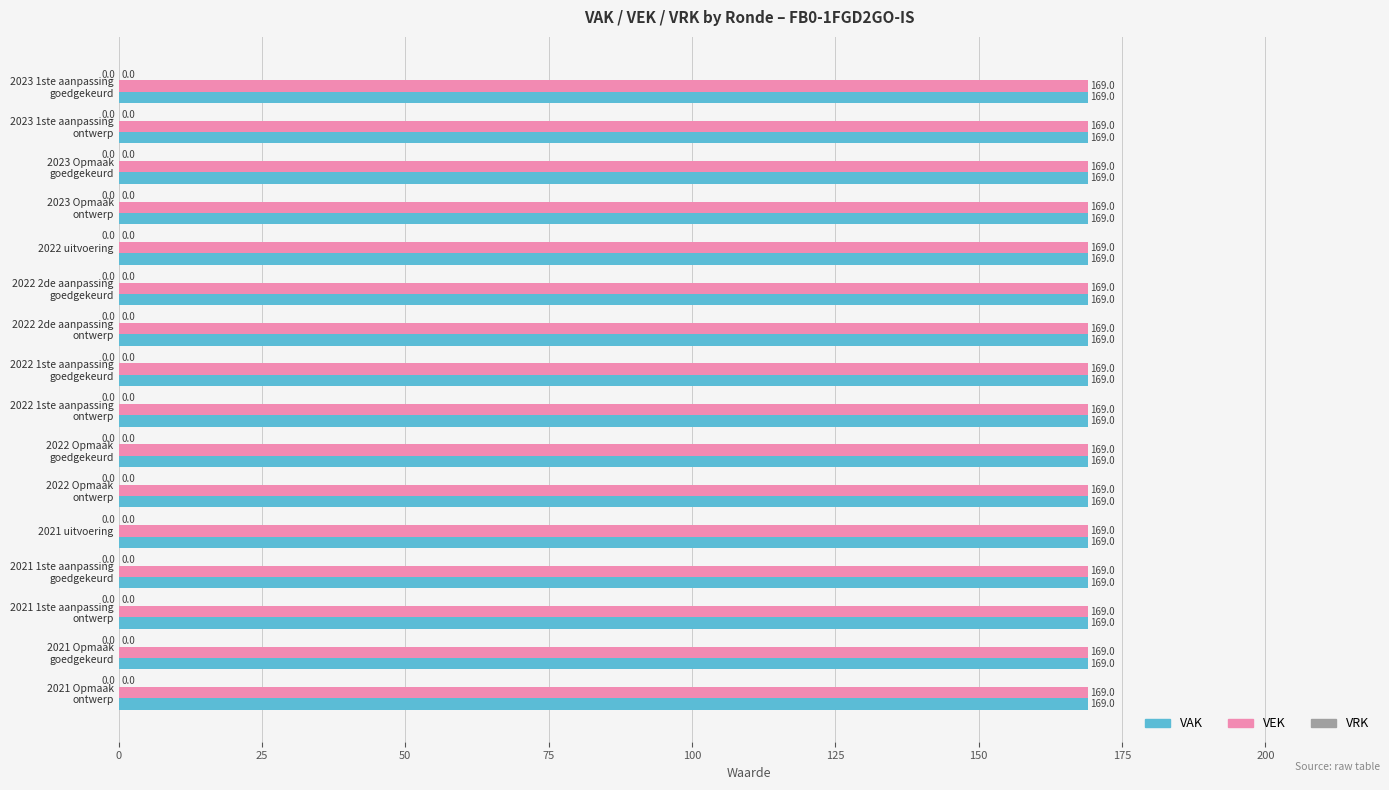

Are the bars grouped side by side (vs. stacked)?

Yes